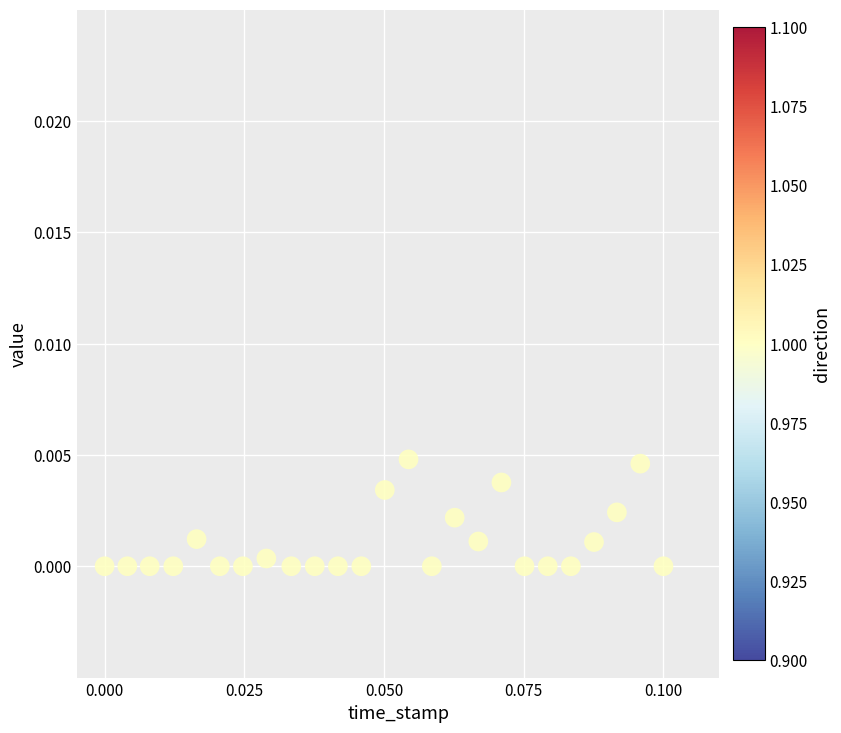

How many points are shown in the scatter plot?

25